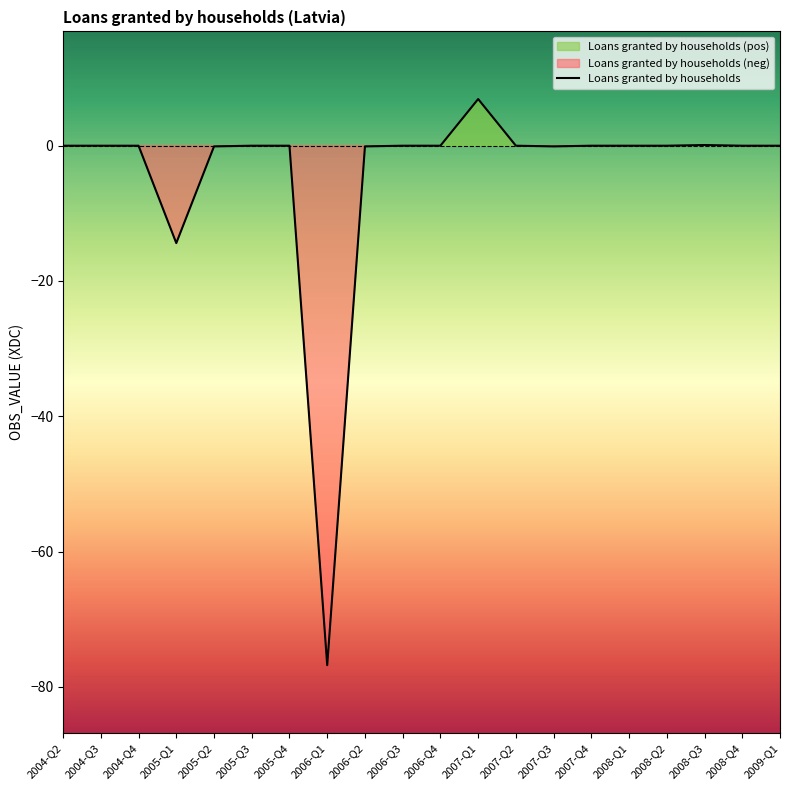

What is the change in value from 2005-Q2 to 2008-Q1?

+0.1